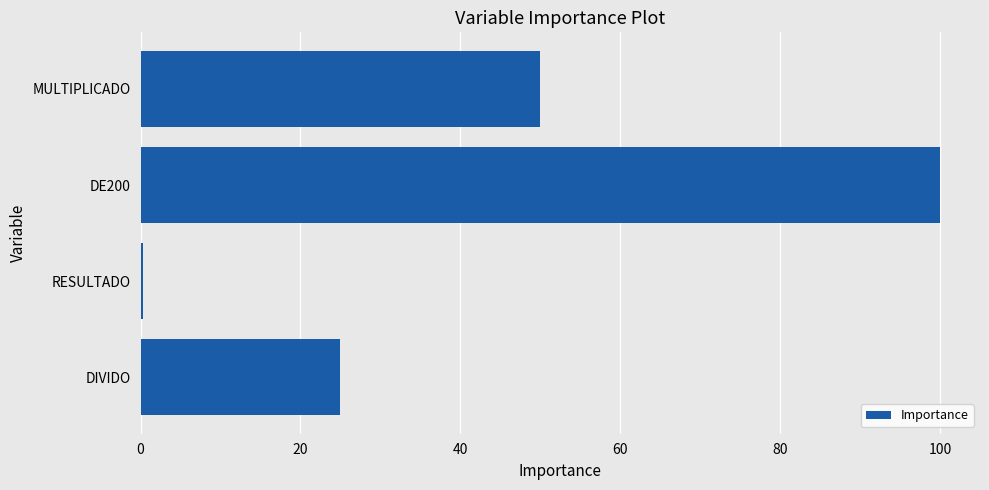

What is the greatest value displayed?

100.0